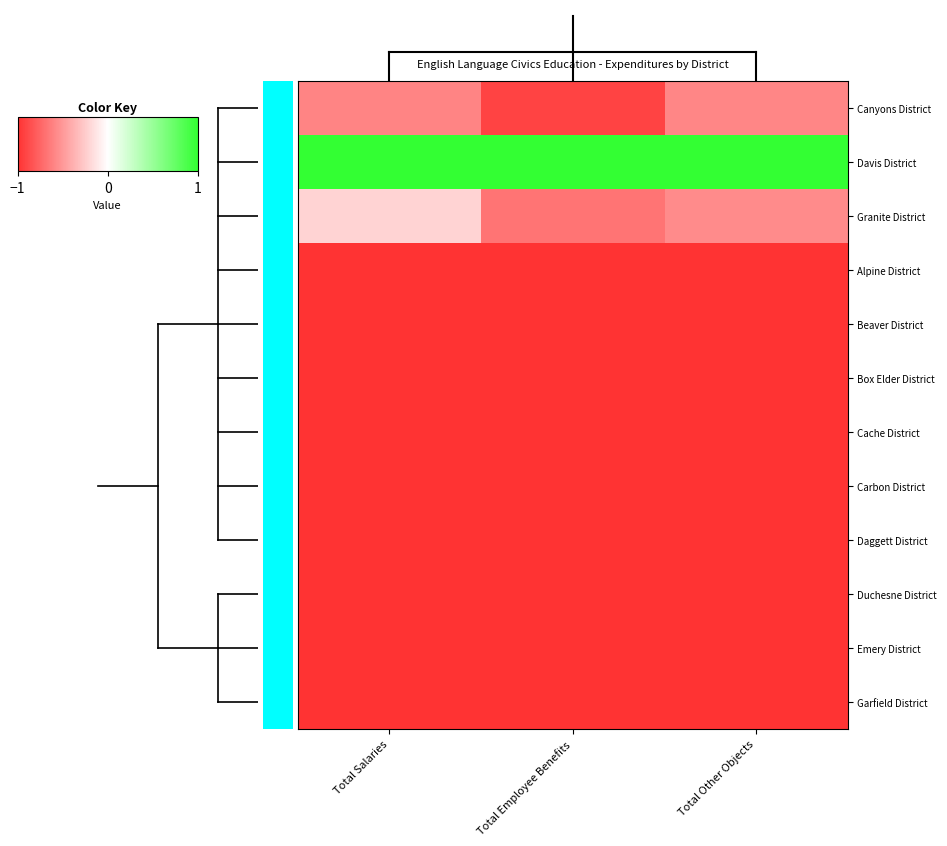

List the series in order of their peak value, highest first.

Davis District, Granite District, Canyons District, Alpine District, Beaver District, Box Elder District, Cache District, Carbon District, Daggett District, Duchesne District, Emery District, Garfield District